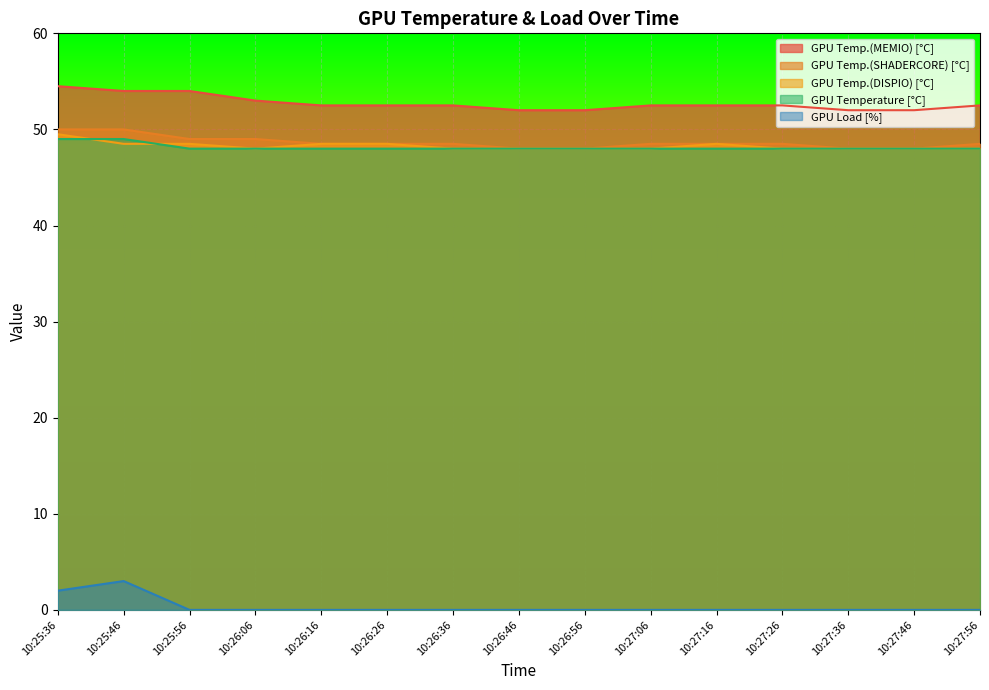

What is the total value across all series at 10:27:16?

197.5